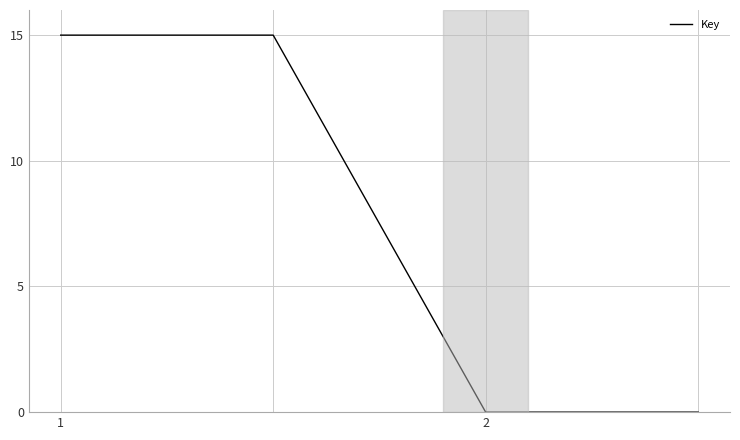

What is the difference between the maximum and minimum values?

15